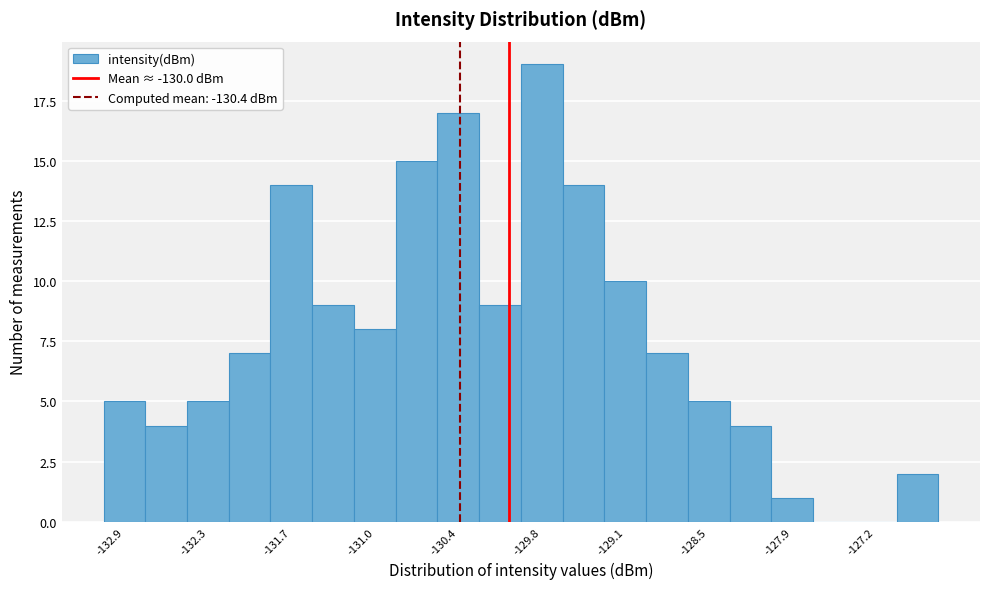

Read against the x-axis, roughly where is the centre of the tallest bar?

-129.8